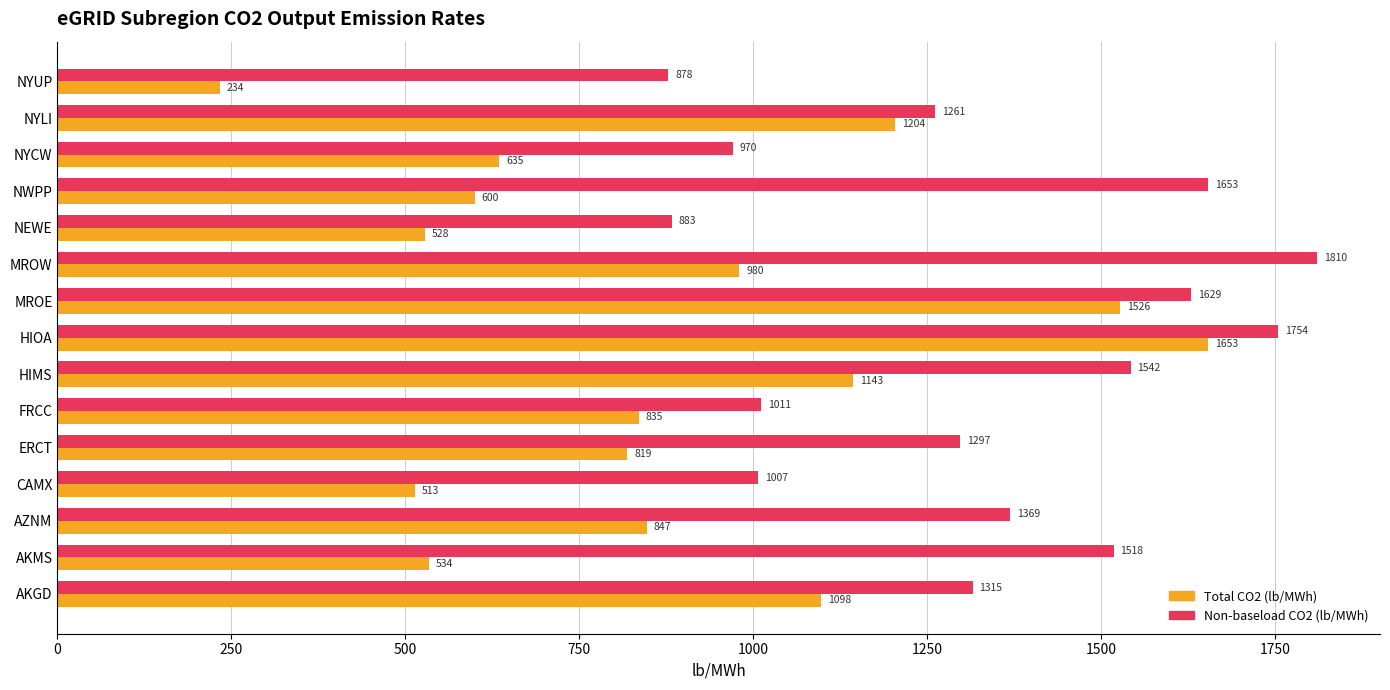

What is the minimum value for Non-baseload CO2 (lb/MWh)?

877.9